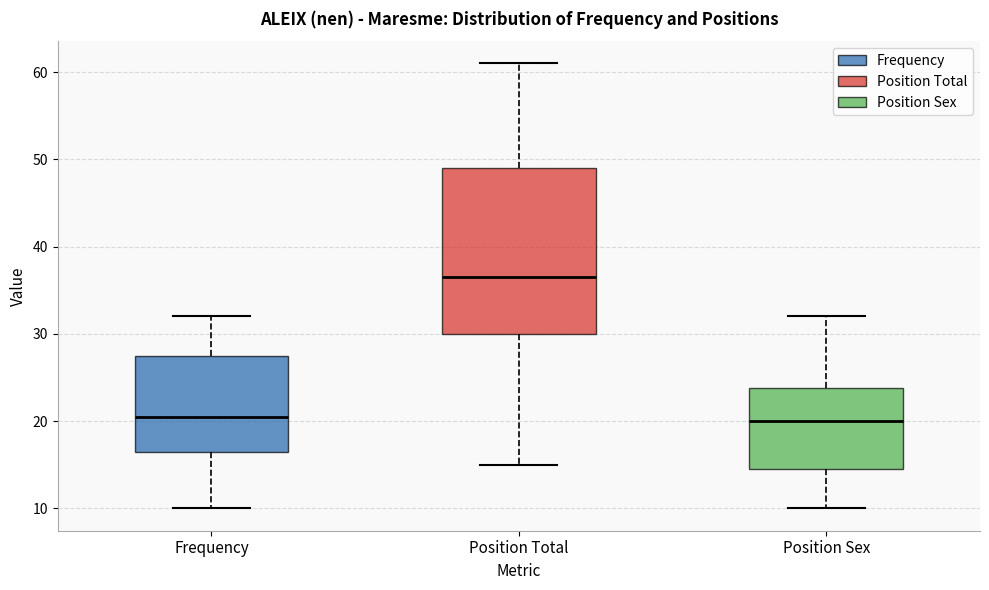

Comparing the boxes themselves (not the whiskers), which one is the tallest?

Position Total